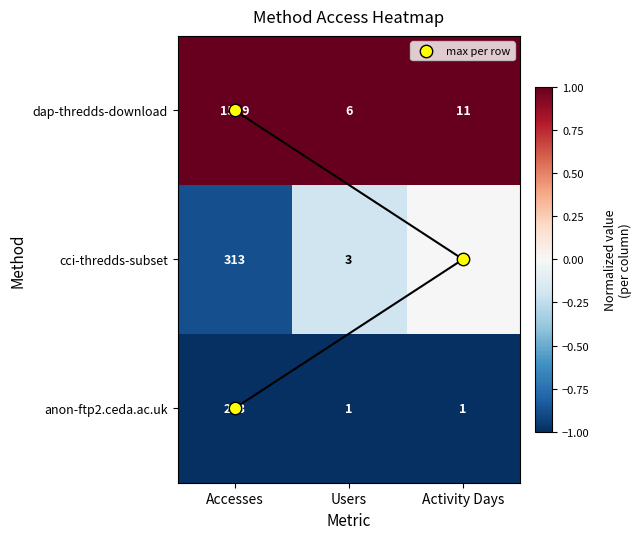

How many values in the max per row series exceed 1?

1